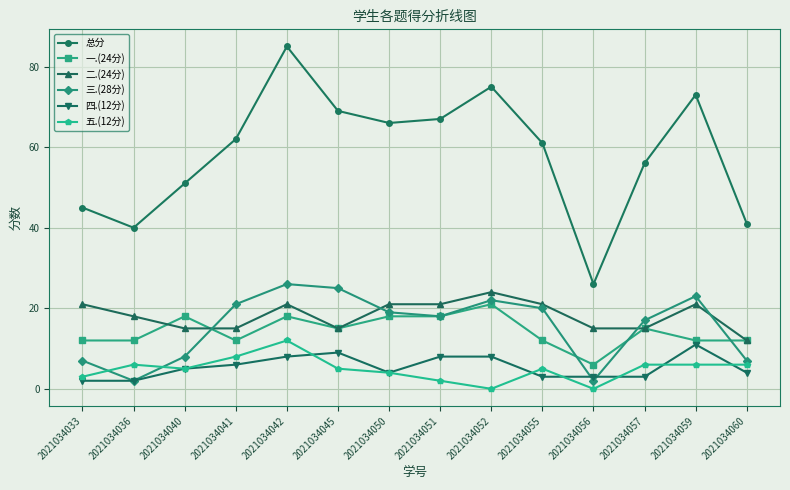

True or false: 五.(12分) and 总分 intersect in this chart.

False